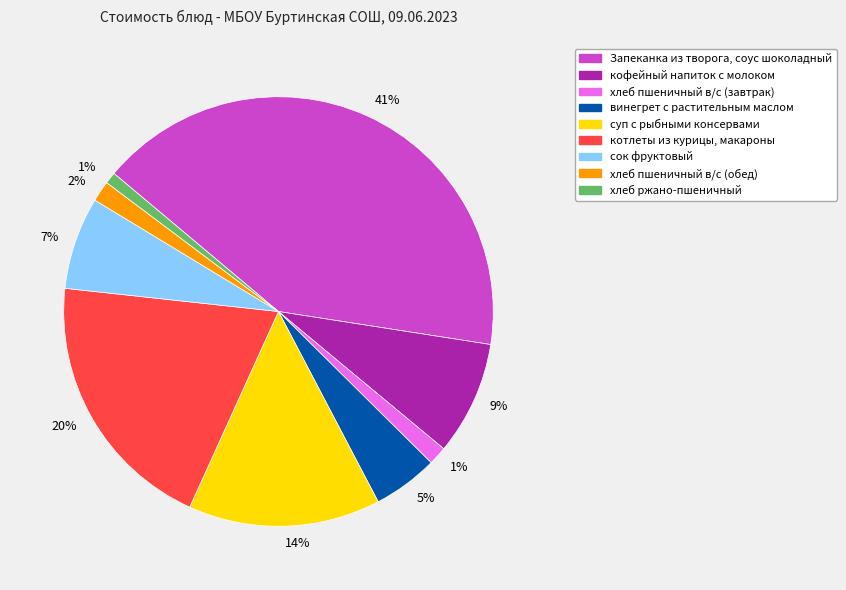

Does any single category account for the majority?

No